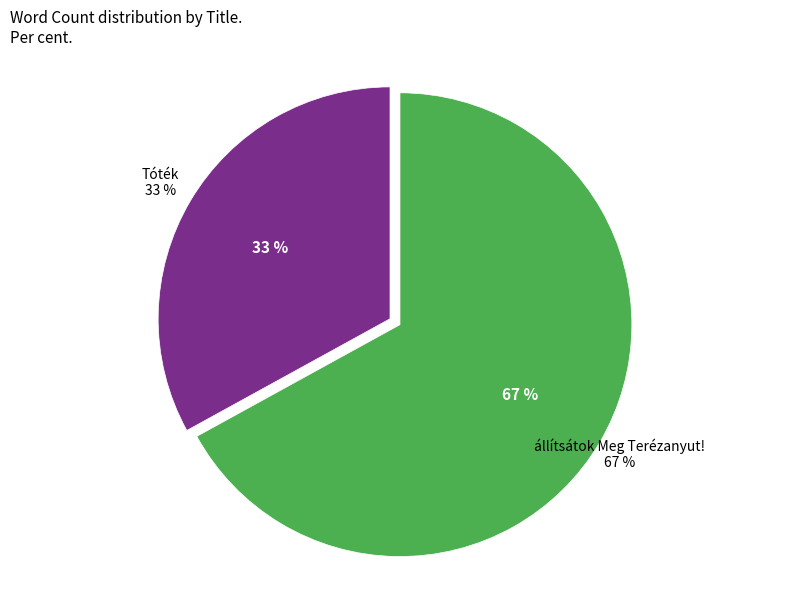

Is there any slice that represents more than half of the pie?

Yes